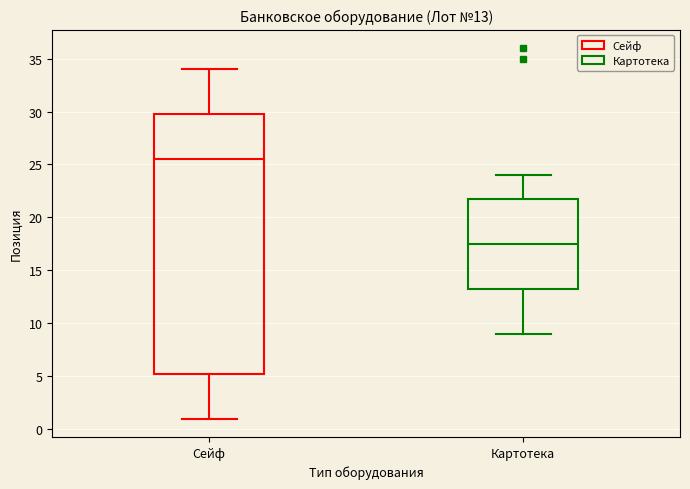

Which box's median line is the highest?

Сейф